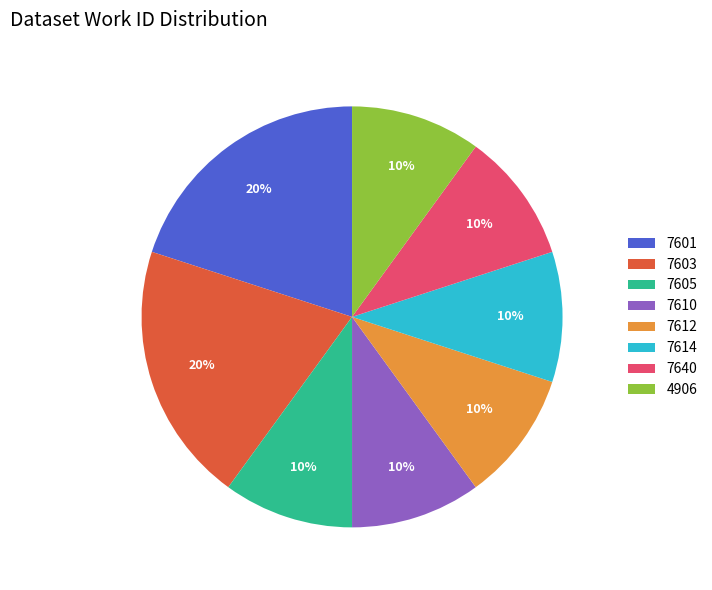

To the nearest percent, what portion does 7605 represent?

10%